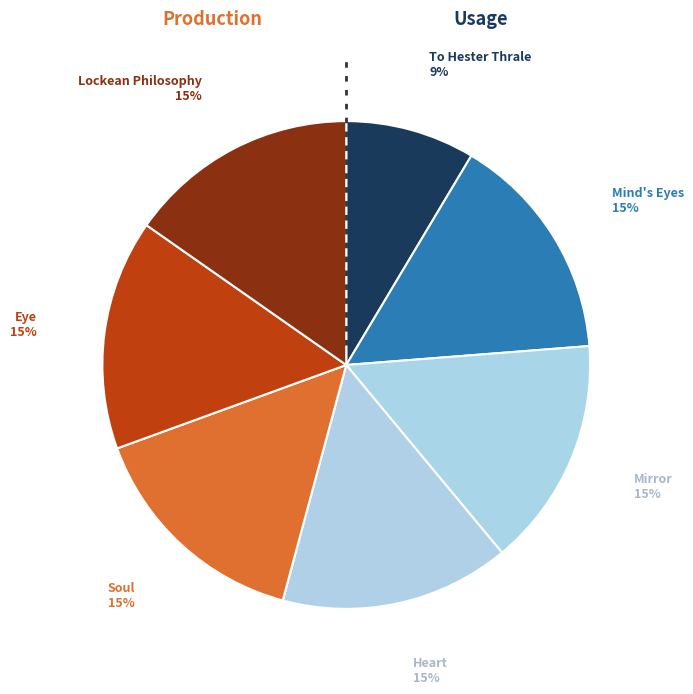

Does Eye account for over 50% of the chart?

No